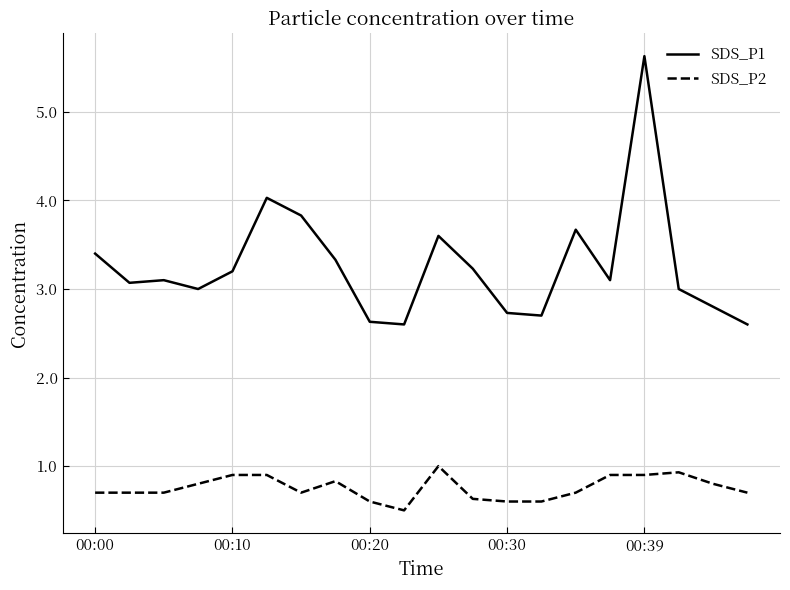

True or false: SDS_P2 and SDS_P1 cross at least once.

False